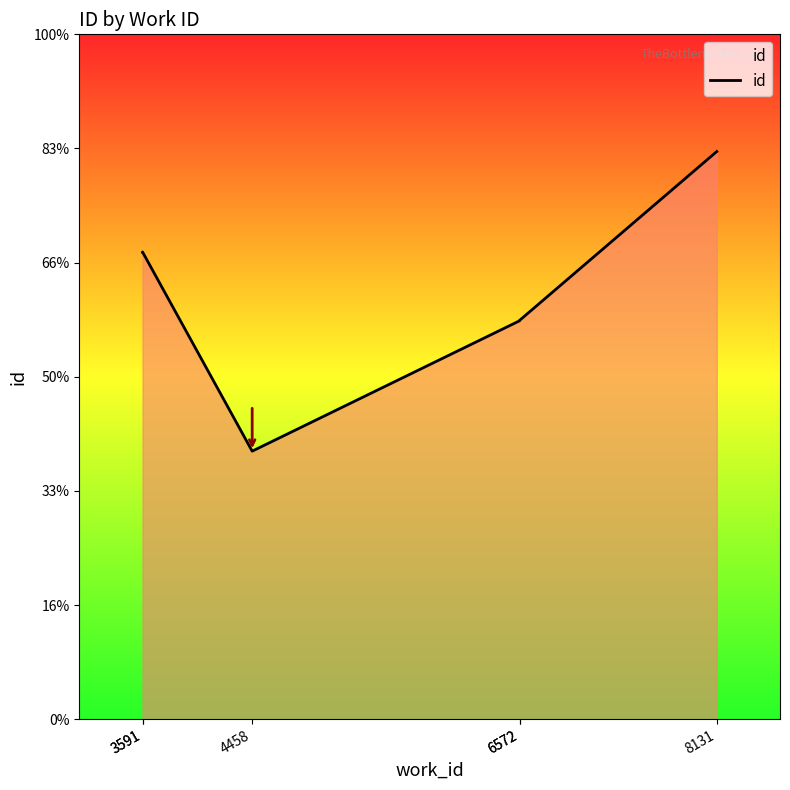

What is the ratio of the value at 3591 to the value at 4458?

1.7